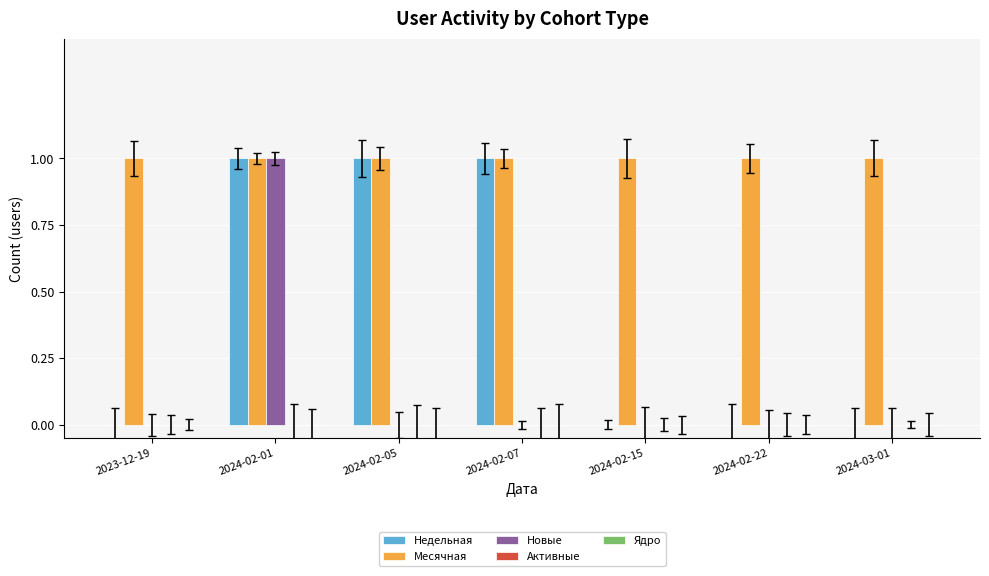

Which series has the largest total across all categories?

Месячная